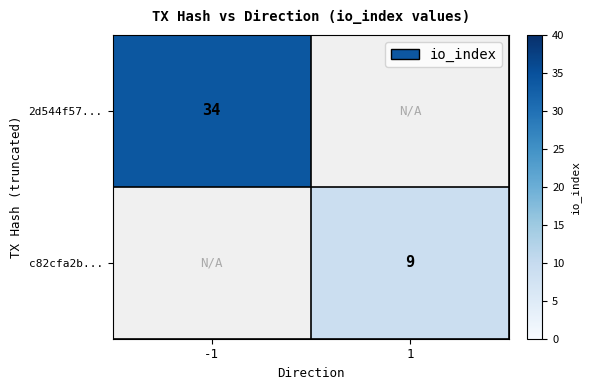

True or false: 2d544f57... has a value of 34 at -1.

True